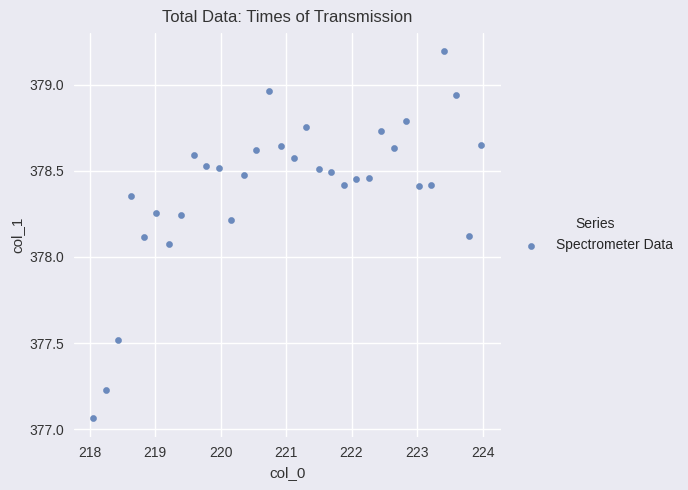

What is the range of X values (max minus min)?

5.9